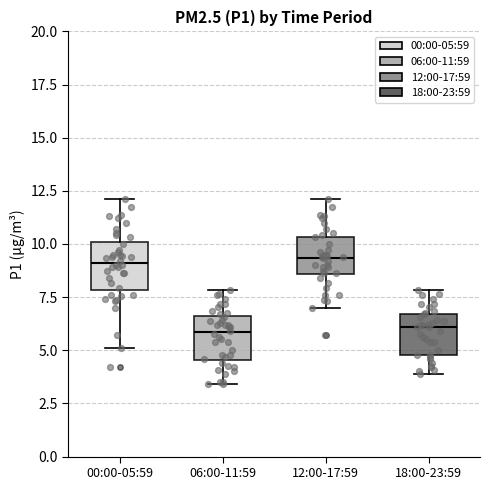

Where does the upper whisker of the box for 12:00-17:59 end on the y-axis? The values are not printed on the chart, so give them approximately, as read against the axis.

12.0